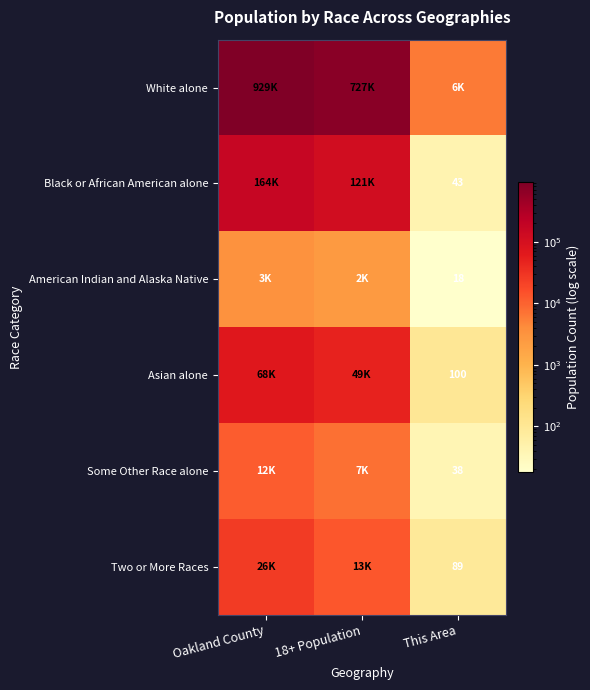

Is it true that Some Other Race alone equals 13 at This Area?

False